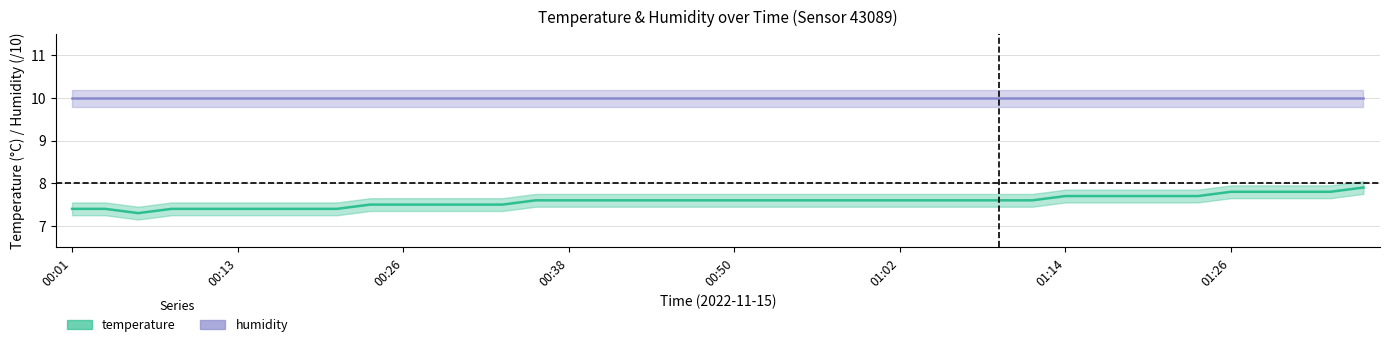

What is the value of the 35th point from the left?

7.7